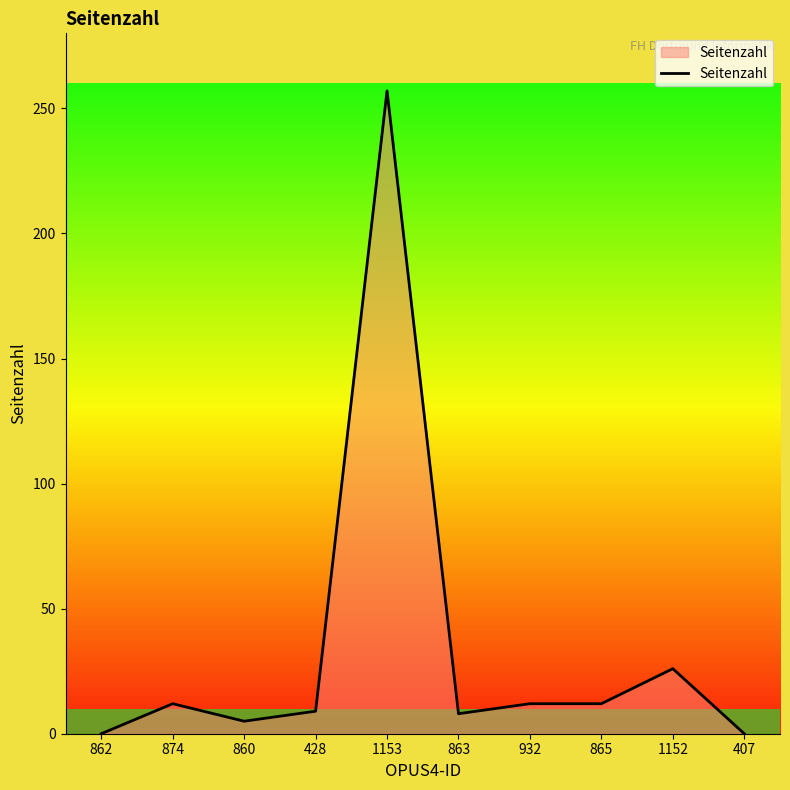

What position from the right is 874?

9